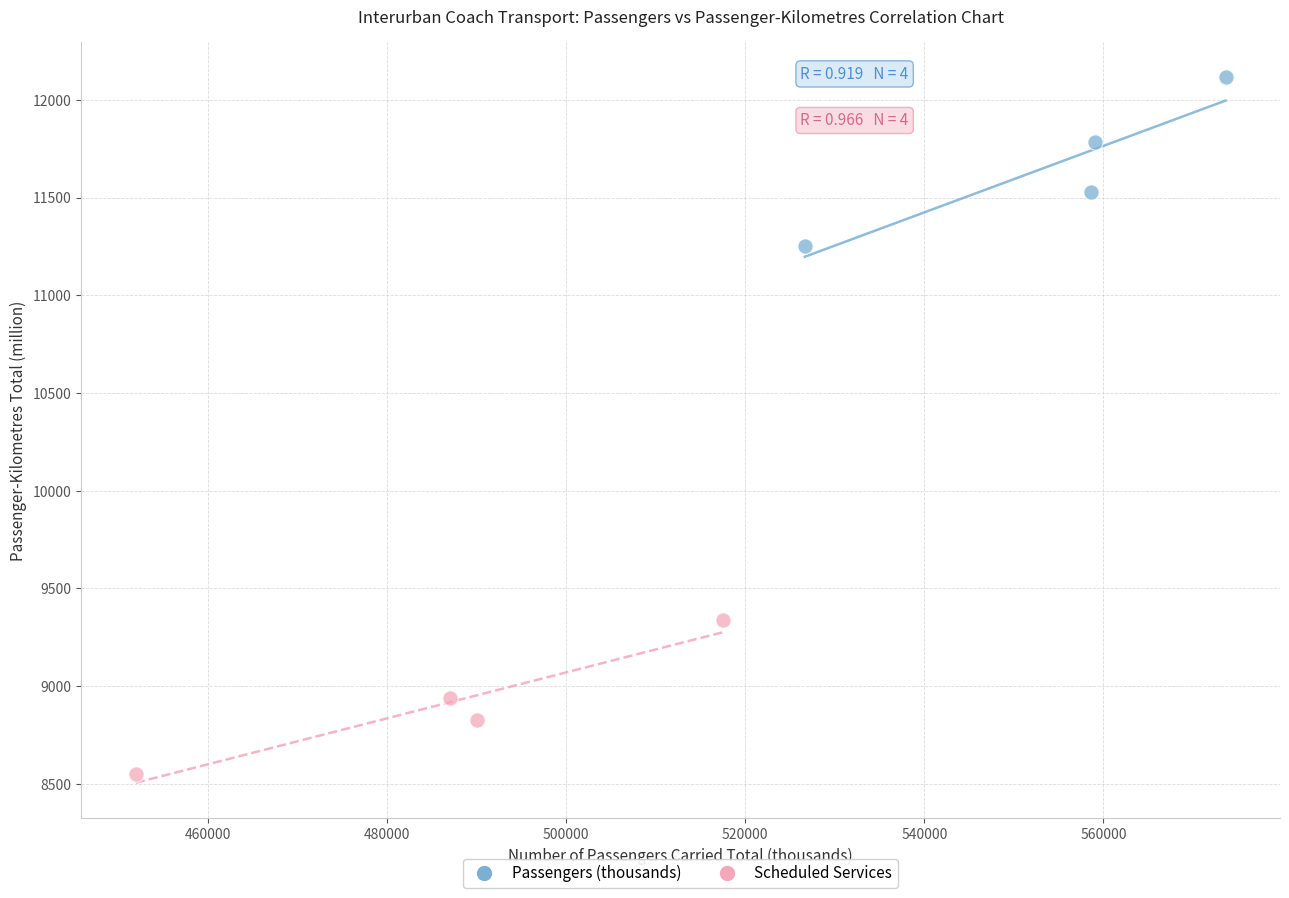

Which series has the largest Y range (max minus min)?

Passengers (thousands)